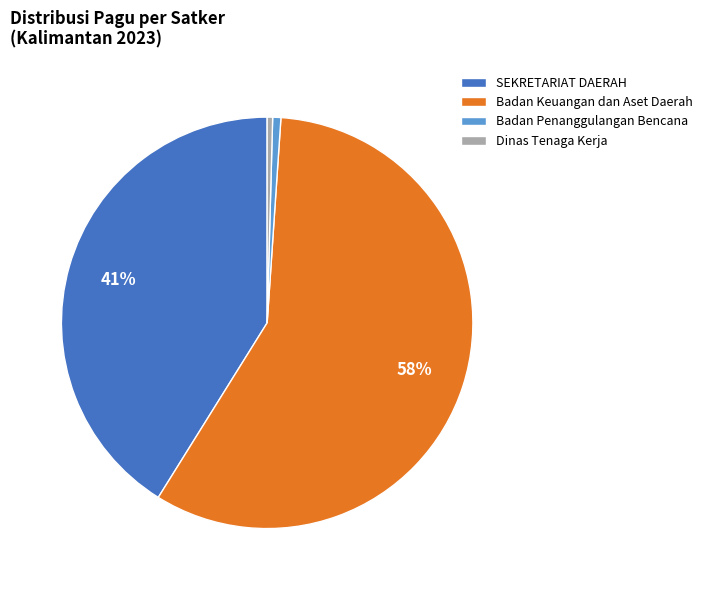

Which has a higher value, SEKRETARIAT DAERAH or Badan Penanggulangan Bencana?

SEKRETARIAT DAERAH